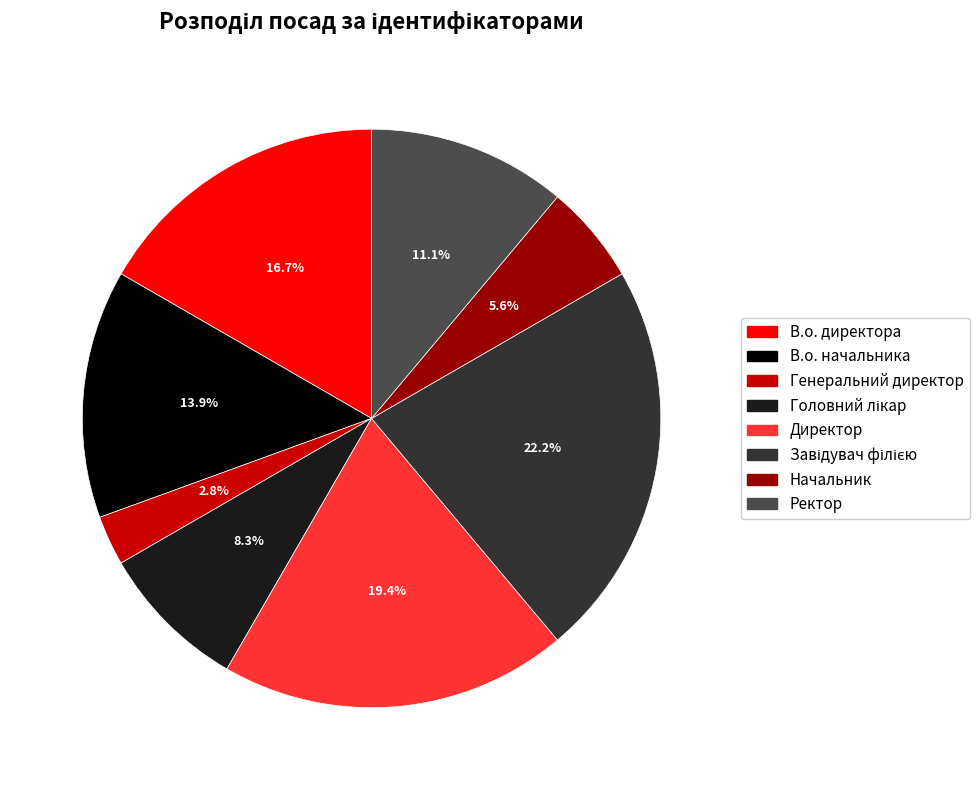

Is it true that В.о. директора is 4% of the pie?

False